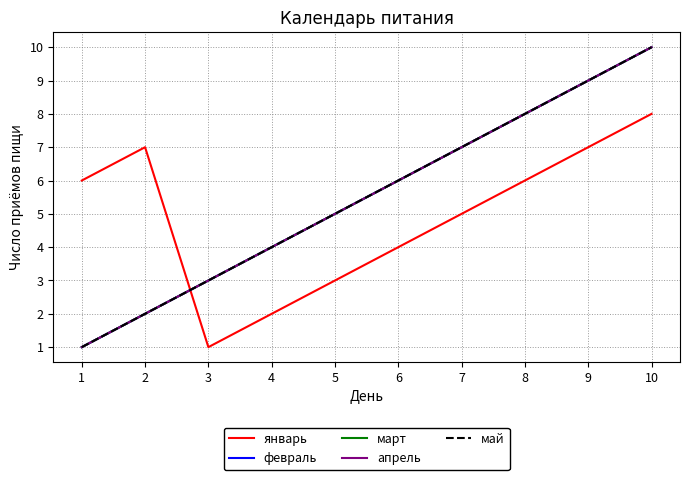

What is the lowest value of the март series?

1